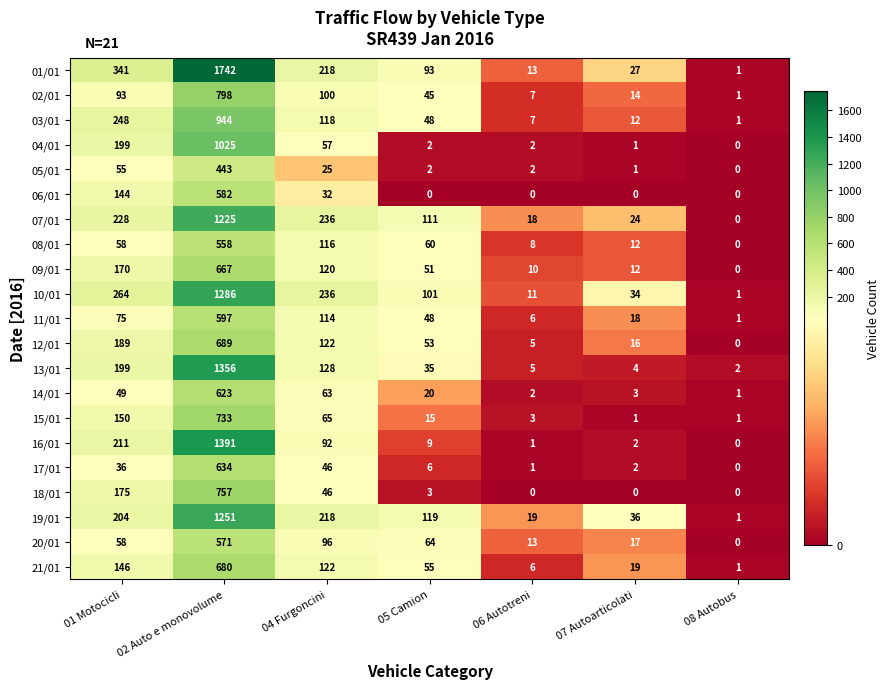

Which series has the largest range (max minus min)?

01/01